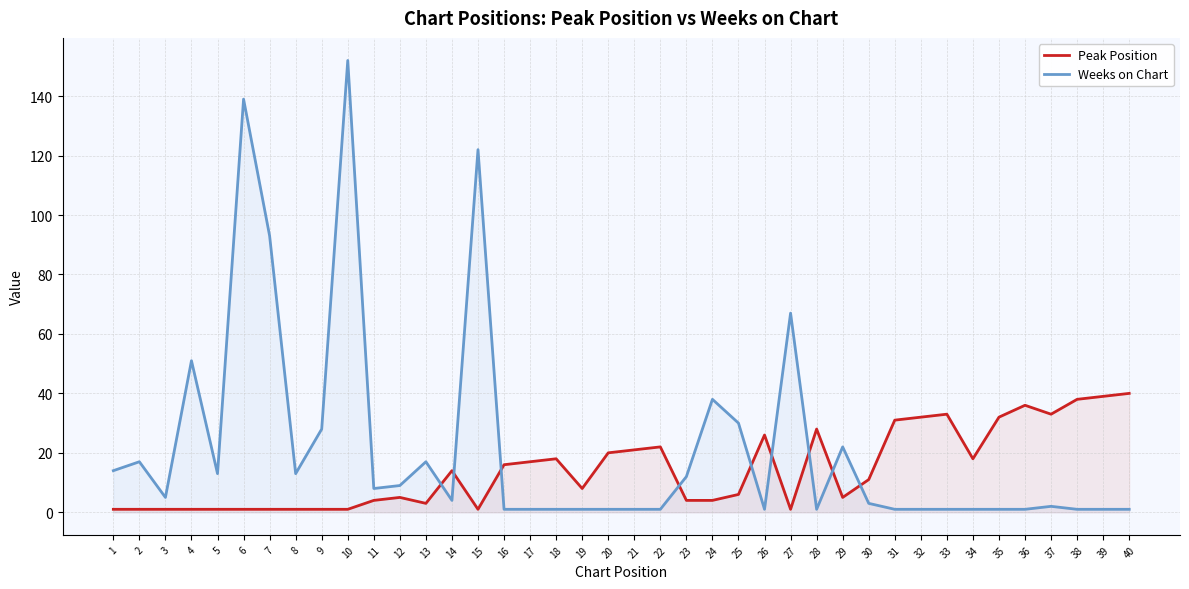

What is the value of the Weeks on Chart point at the 12th from the left?

9